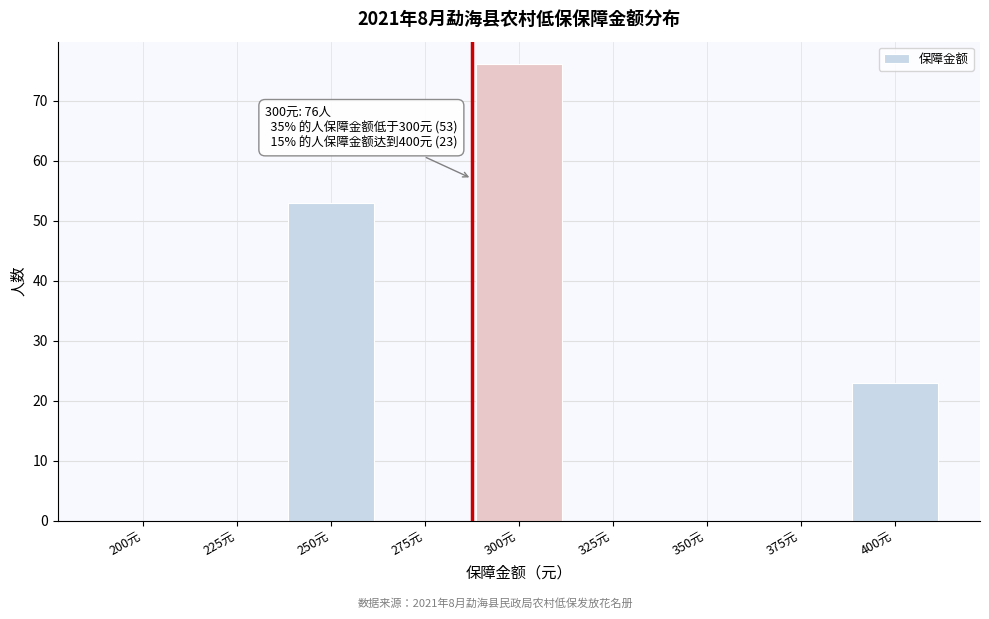

Reading left to right, list all the values displayed in this chart.

200元=0	225元=0	250元=53	275元=0	300元=76	325元=0	350元=0	375元=0	400元=23